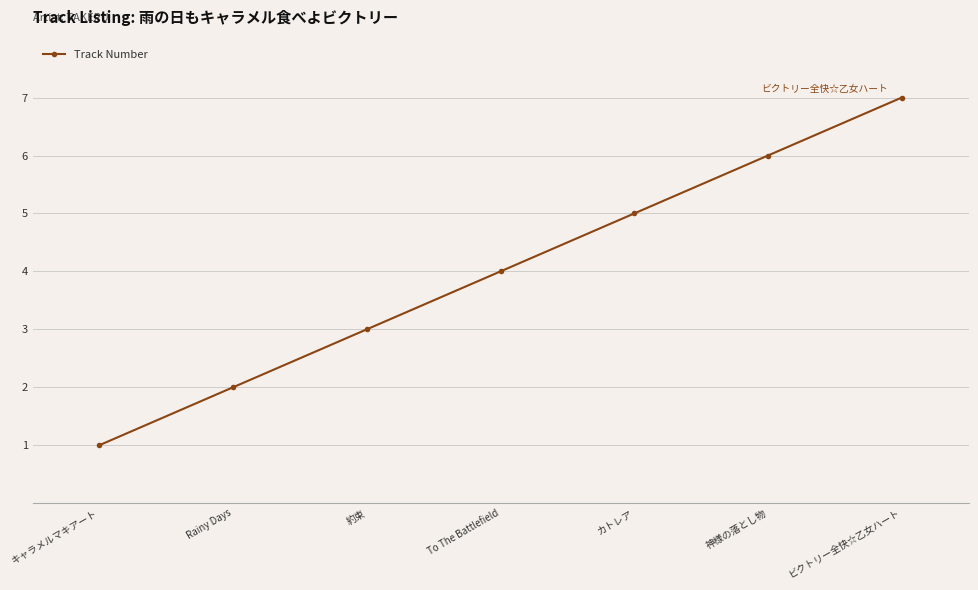

Reading right to left, transcribe all the data shown in this chart.

7	6	5	4	3	2	1